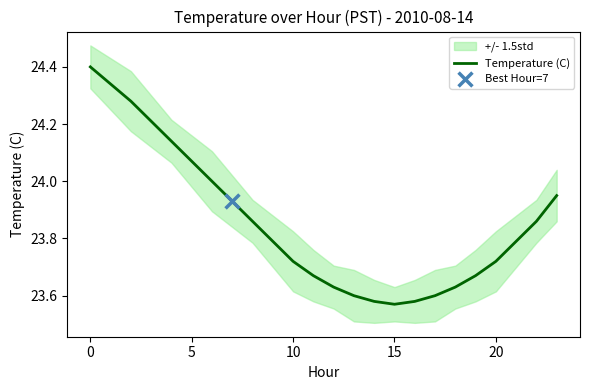

True or false: Temperature (C) has a value of 9.9 at 15.

False